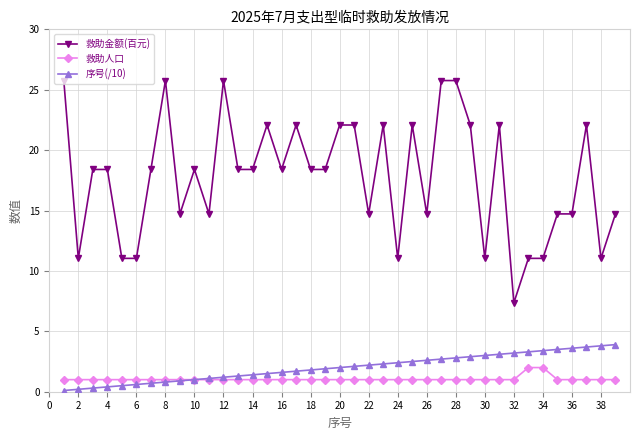

Which series has the largest total across all categories?

救助金额(百元)